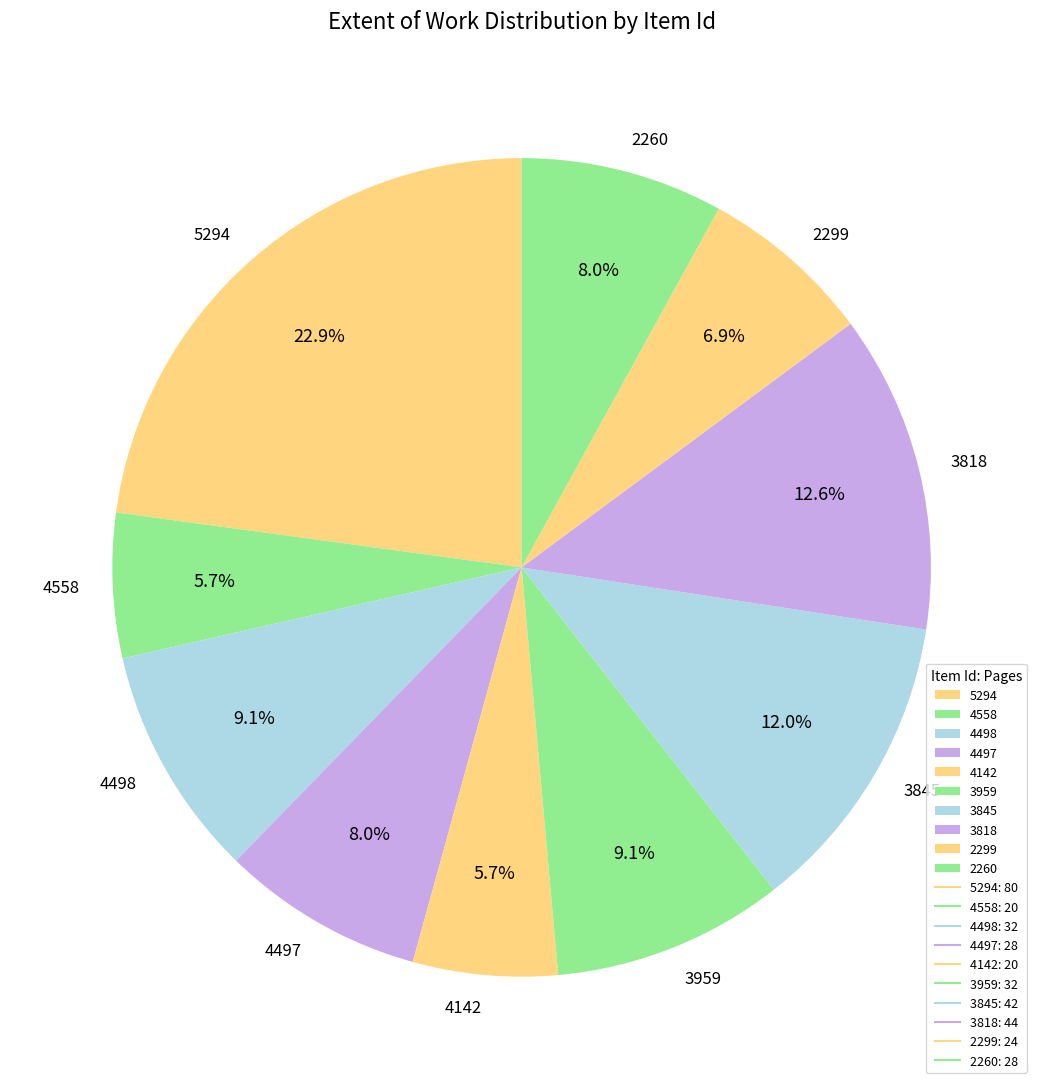

To the nearest percent, what is the combined percentage of 4498 and 4497?

17%